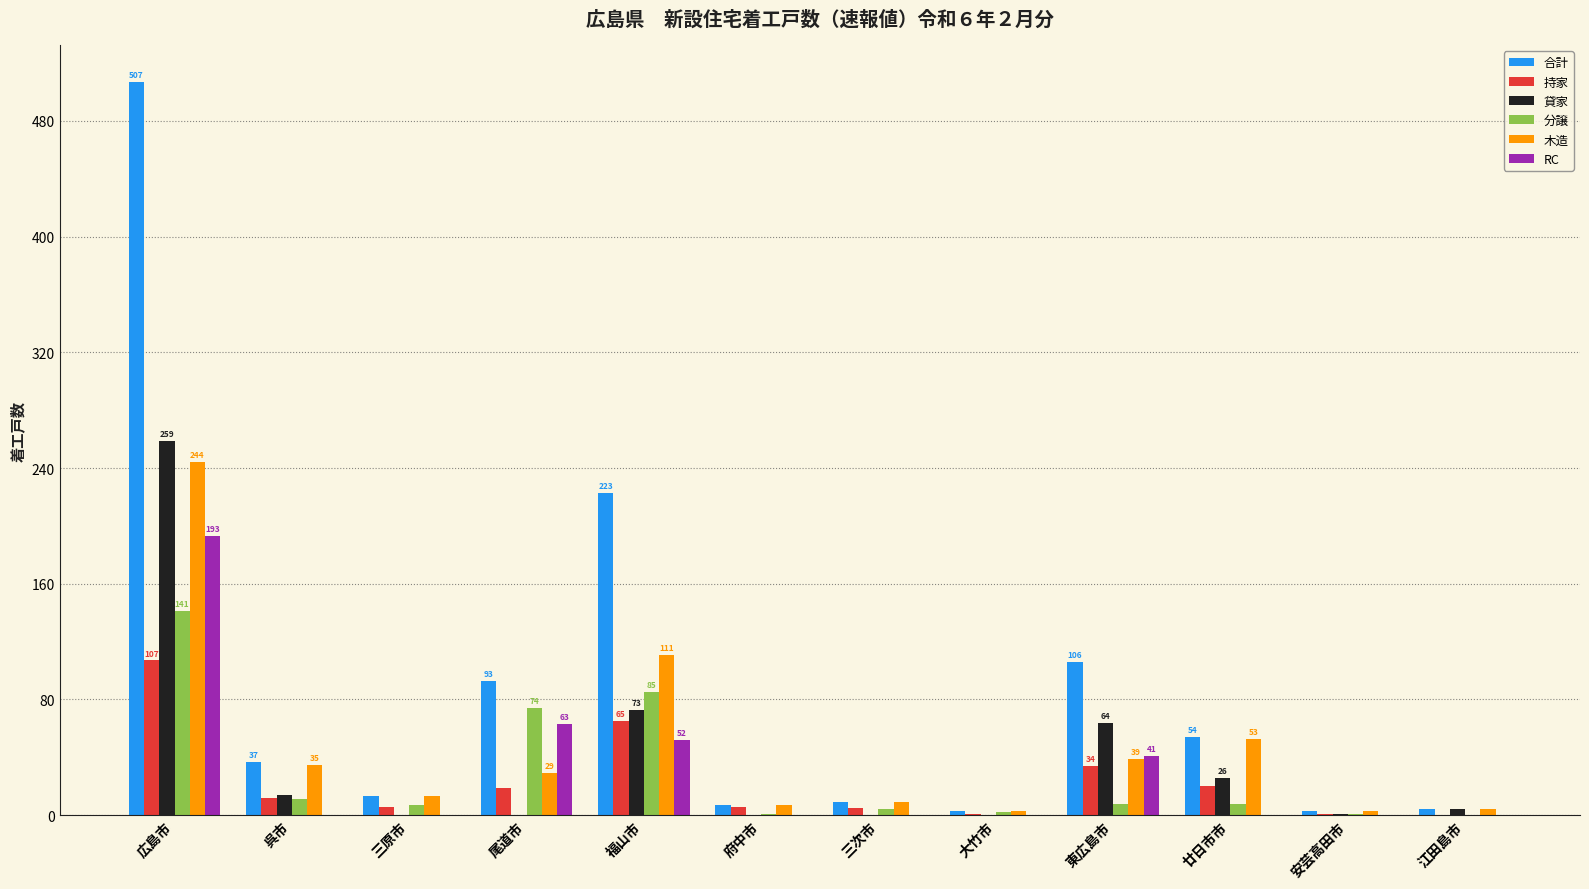

What is the sum of all RC values?

349